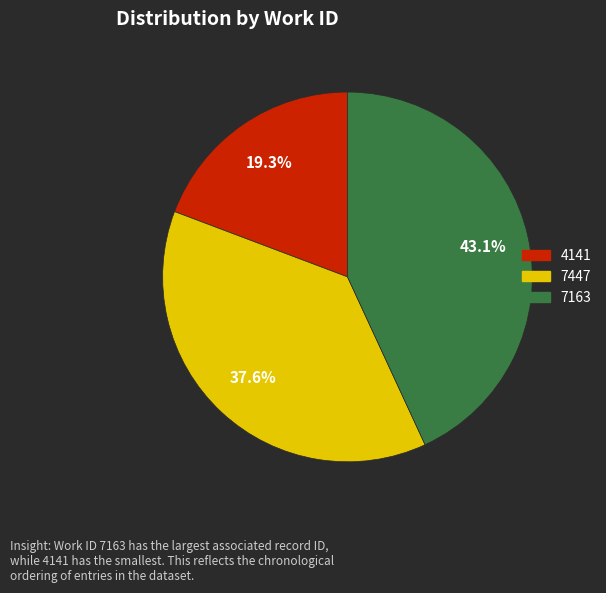

Which category has the biggest portion of the pie?

7163